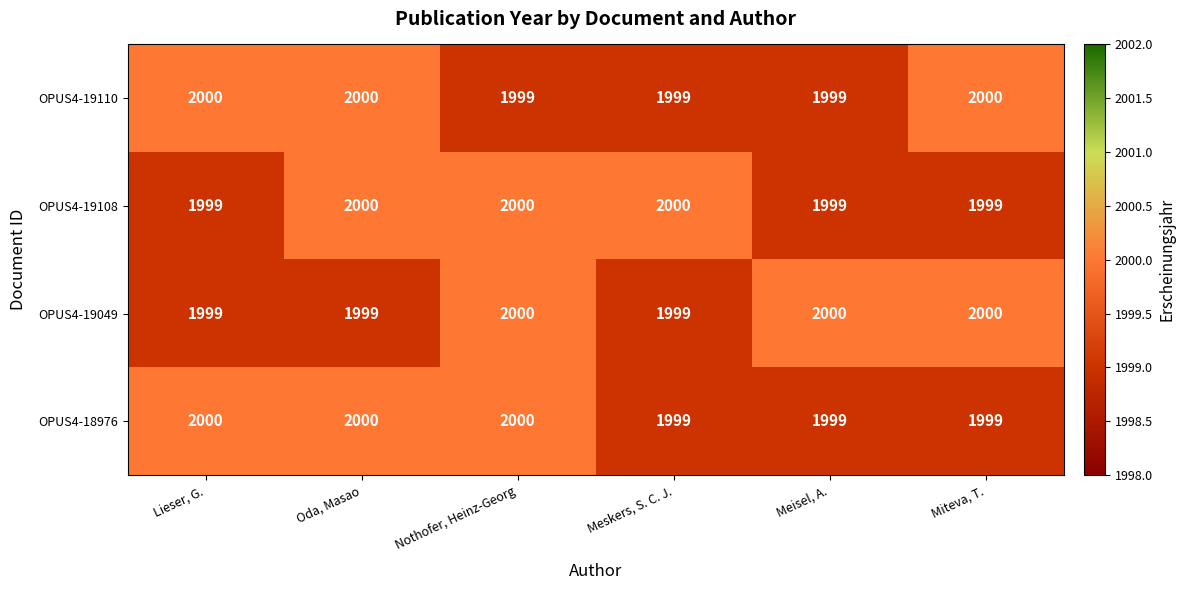

The OPUS4-18976 series shows 1999 at Miteva, T.. True or false?

True